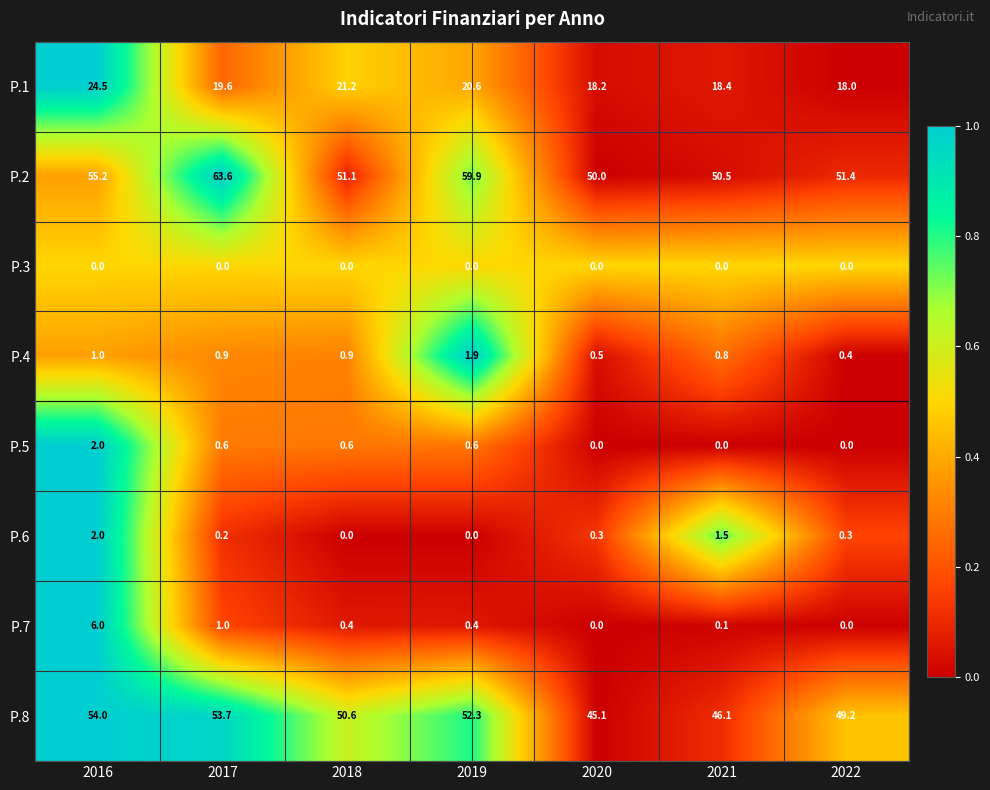

What value does the P.5 series have at 2019?

0.6